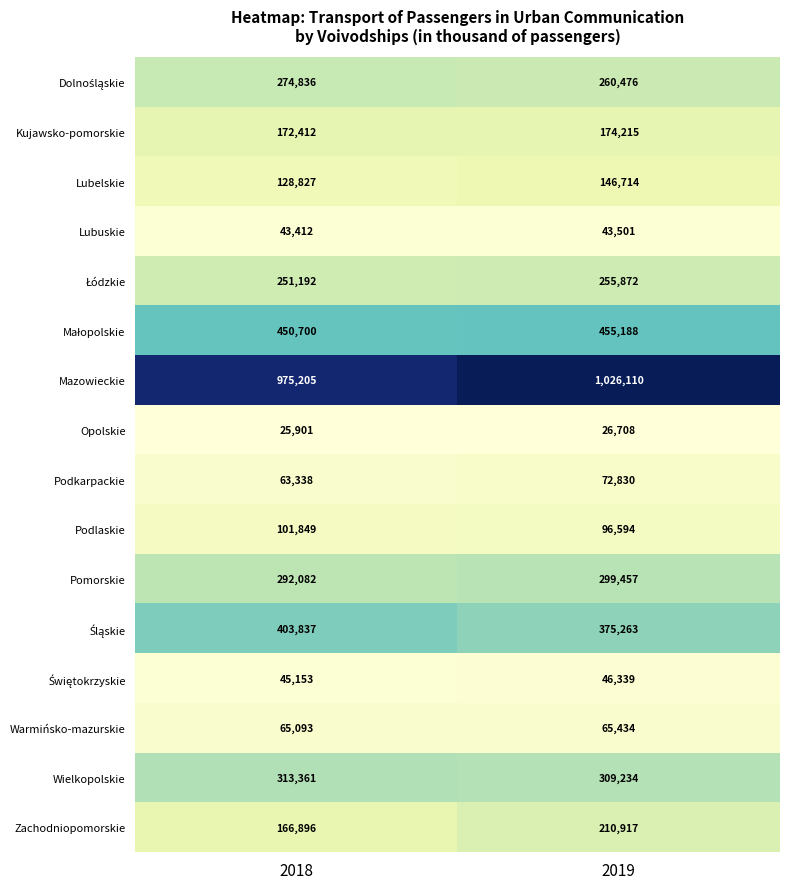

The value of Lubelskie at 2019 is 62433. True or false?

False